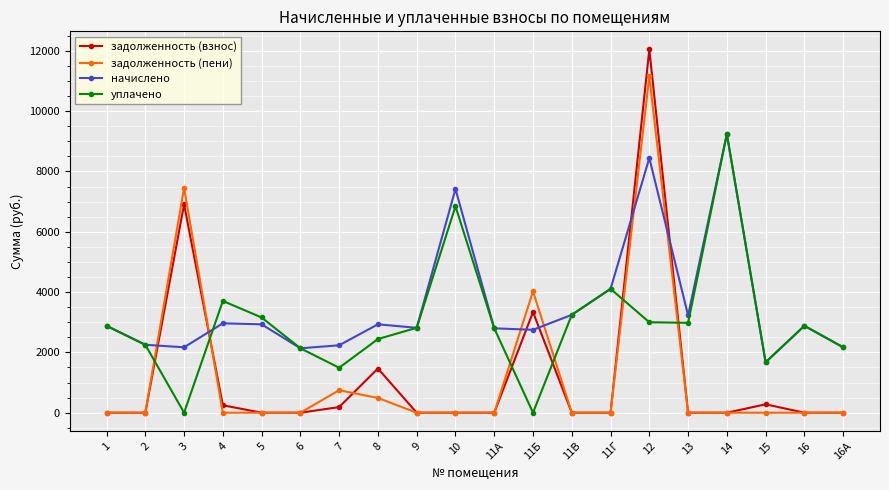

Is this an area chart (filled region under the line)?

No